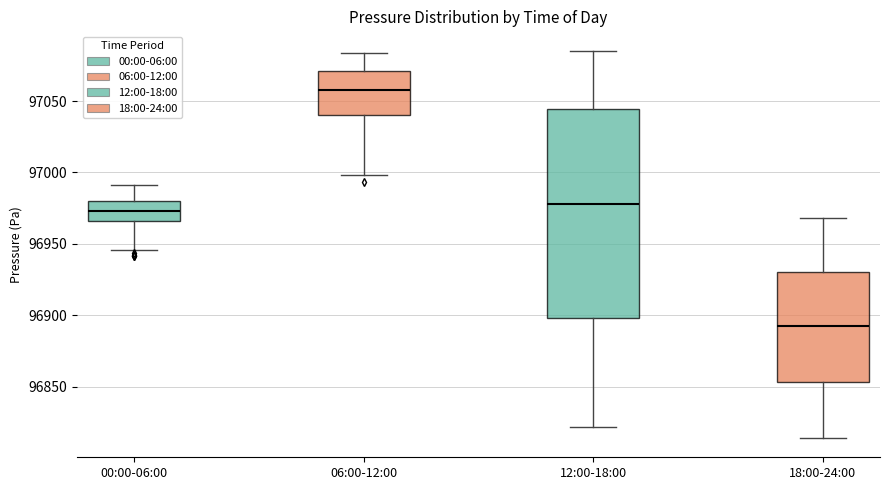

Reading left to right, transcribe this box plot: for each box, give where its median line is, the range the box spans, and where its two whiskers end, as read against the y-axis. The values are not printed on the chart, so give them approximately, as read against the axis.

00:00-06:00: median 96975, box 96965 to 96980, whiskers 96945 to 96990
06:00-12:00: median 97060, box 97040 to 97070, whiskers 97000 to 97085
12:00-18:00: median 96980, box 96900 to 97045, whiskers 96820 to 97085
18:00-24:00: median 96890, box 96855 to 96930, whiskers 96815 to 96970